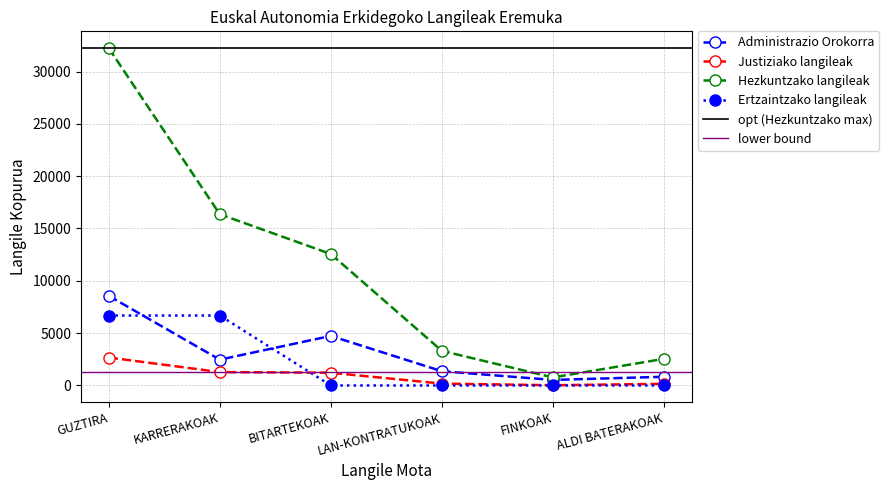

Is it true that Justiziako langileak equals 2107 at KARRERAKOAK?

False